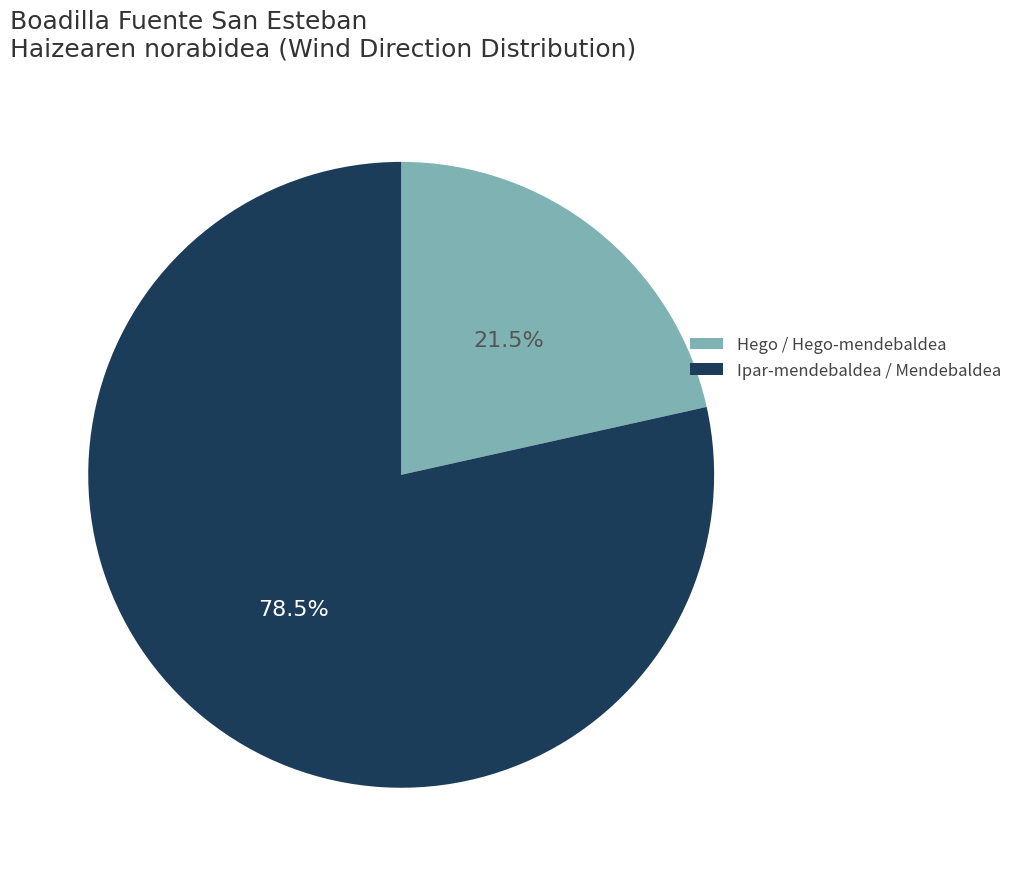

How many segments does this pie chart have?

2